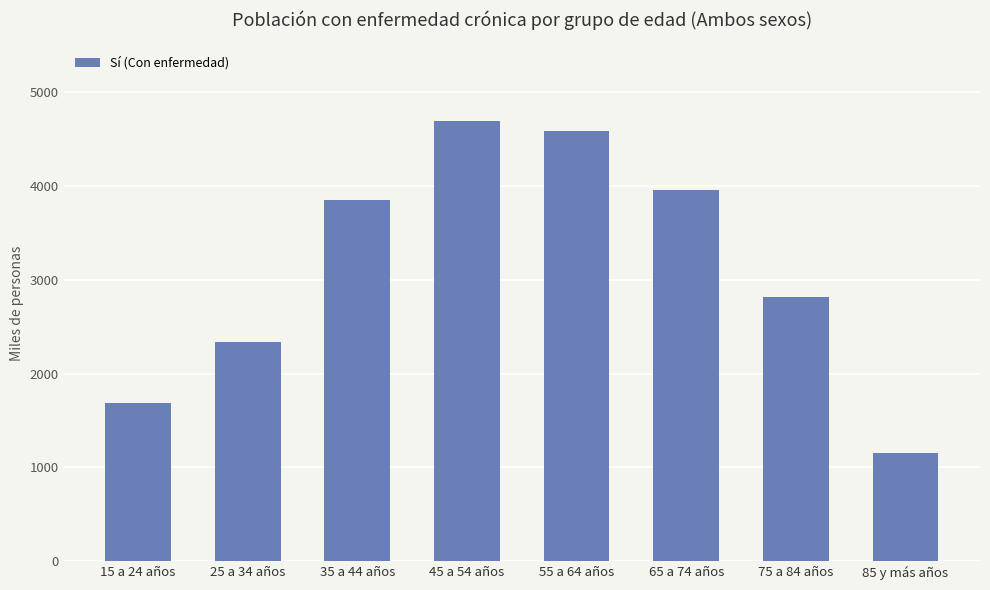

Rank the categories by value from lowest to highest.

85 y más años, 15 a 24 años, 25 a 34 años, 75 a 84 años, 35 a 44 años, 65 a 74 años, 55 a 64 años, 45 a 54 años